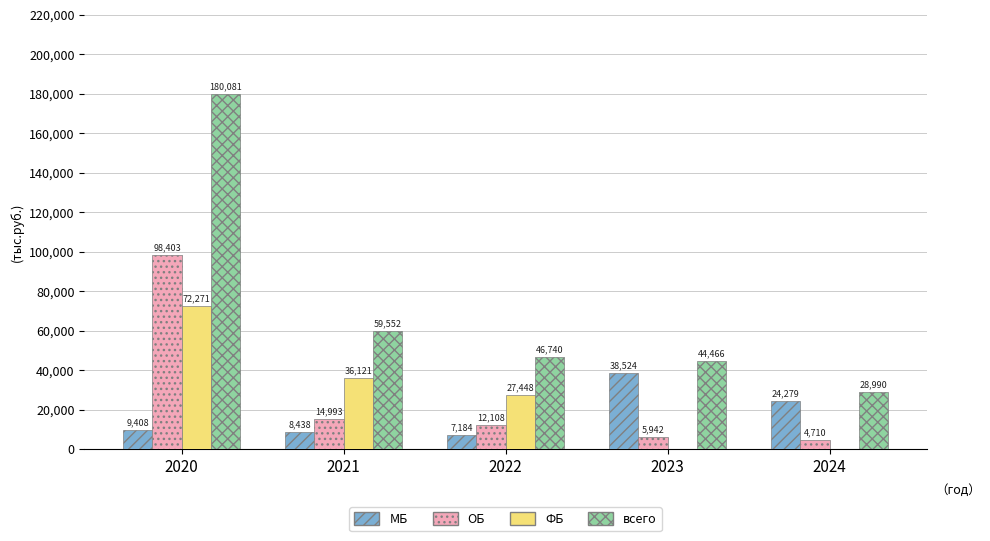

The value of ФБ at 2020 is 72271.1. True or false?

True